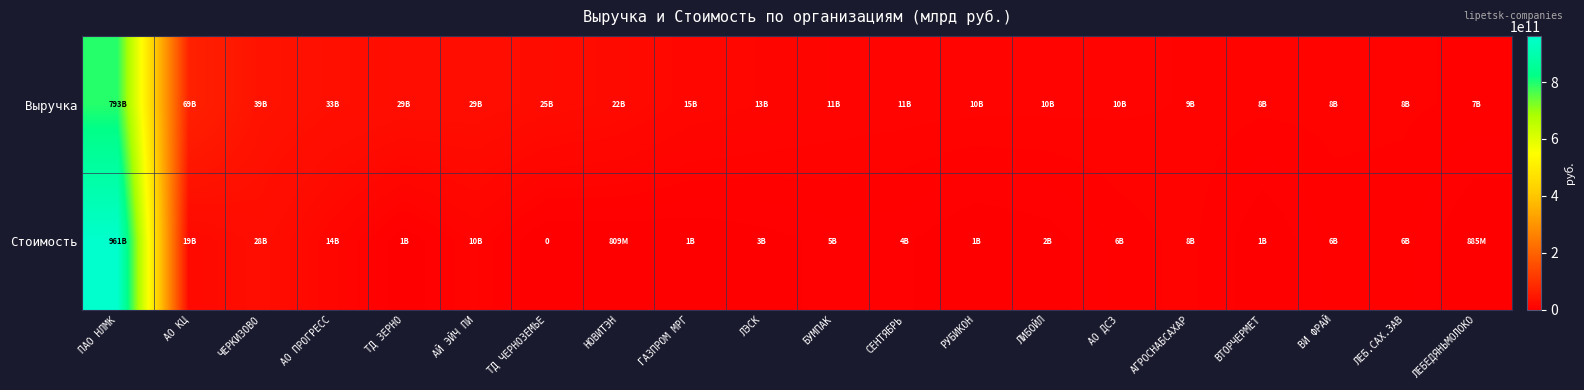

At which category is the sum across all series the highest?

ПАО НЛМК